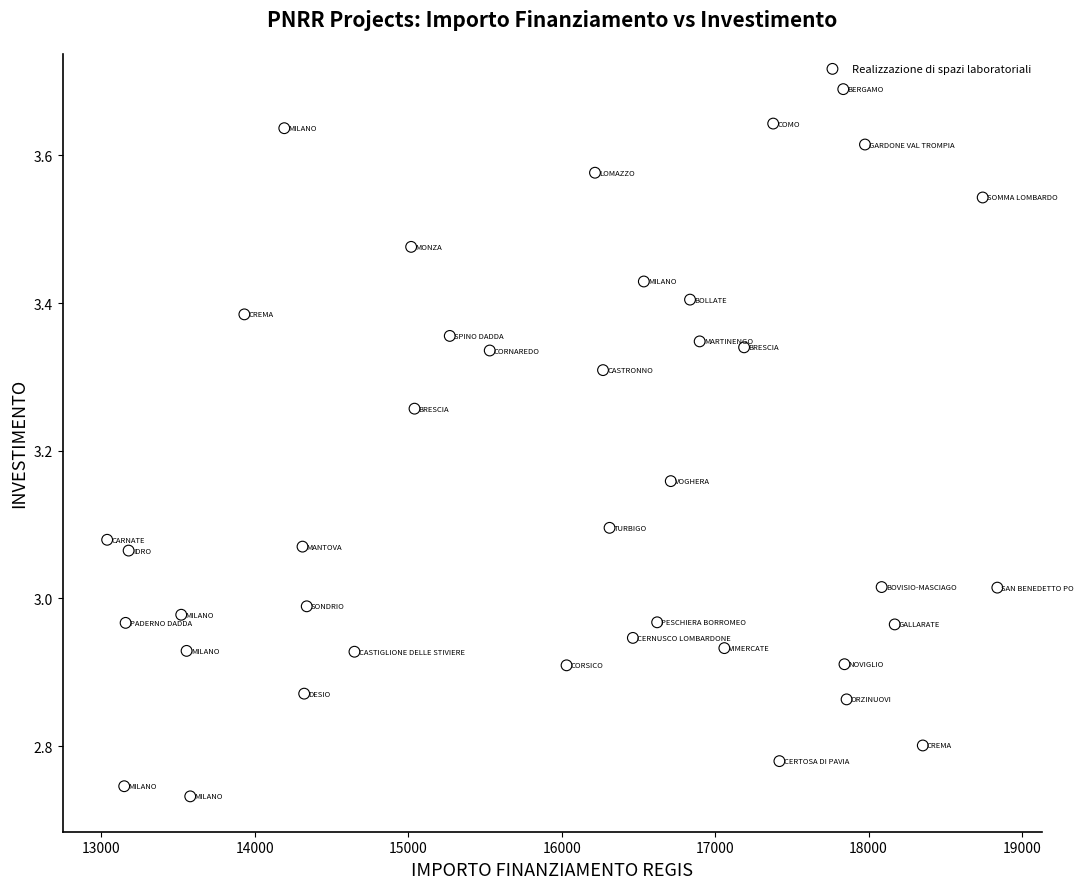

What is the range of Y values (max minus min)?

1.0